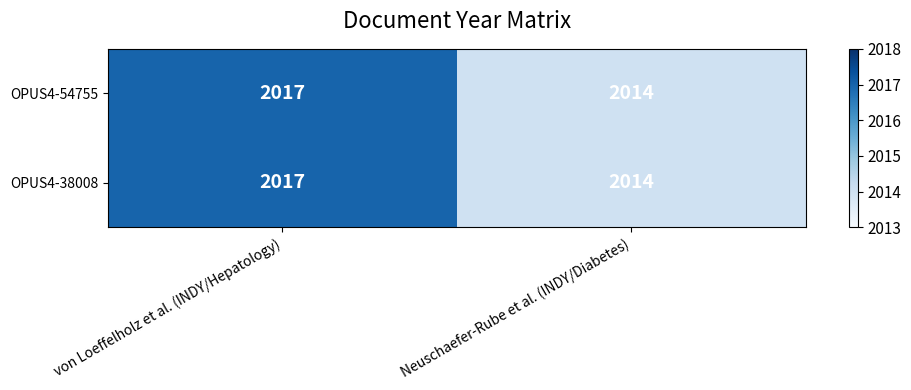

The OPUS4-38008 series shows 2803 at Neuschaefer-Rube et al. (INDY/Diabetes). True or false?

False